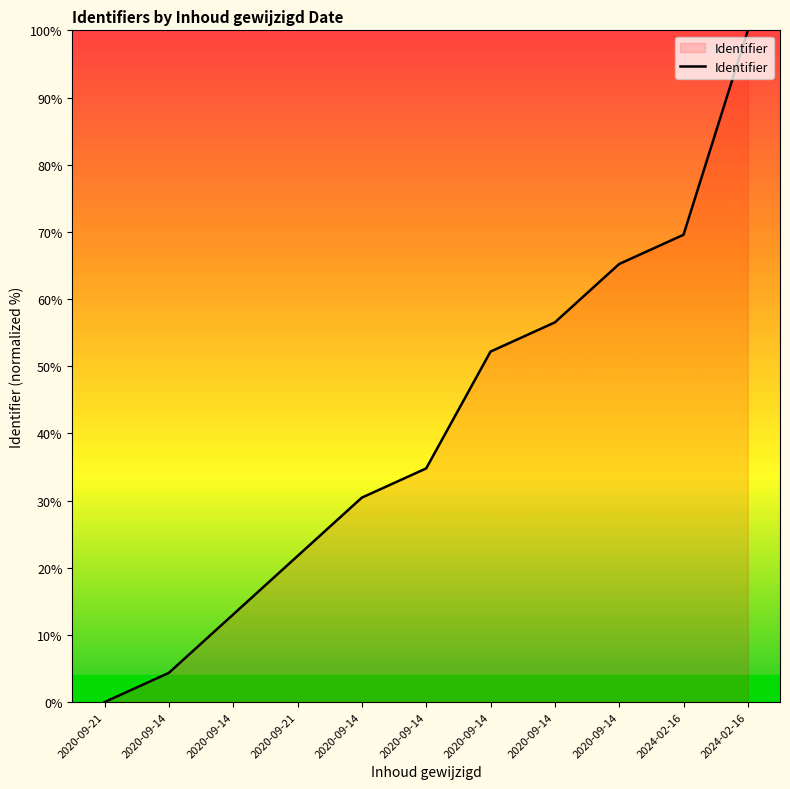

List the labels in order of value, smallest first.

2020-09-21, 2020-09-14, 2020-09-14, 2020-09-21, 2020-09-14, 2020-09-14, 2020-09-14, 2020-09-14, 2020-09-14, 2024-02-16, 2024-02-16